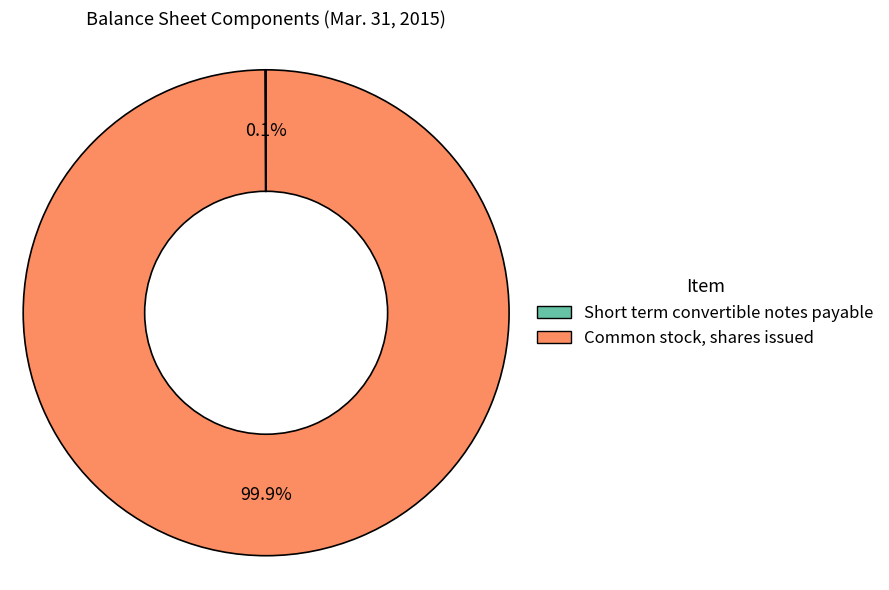

What percentage is NOT represented by Common stock, shares issued?

0.1%